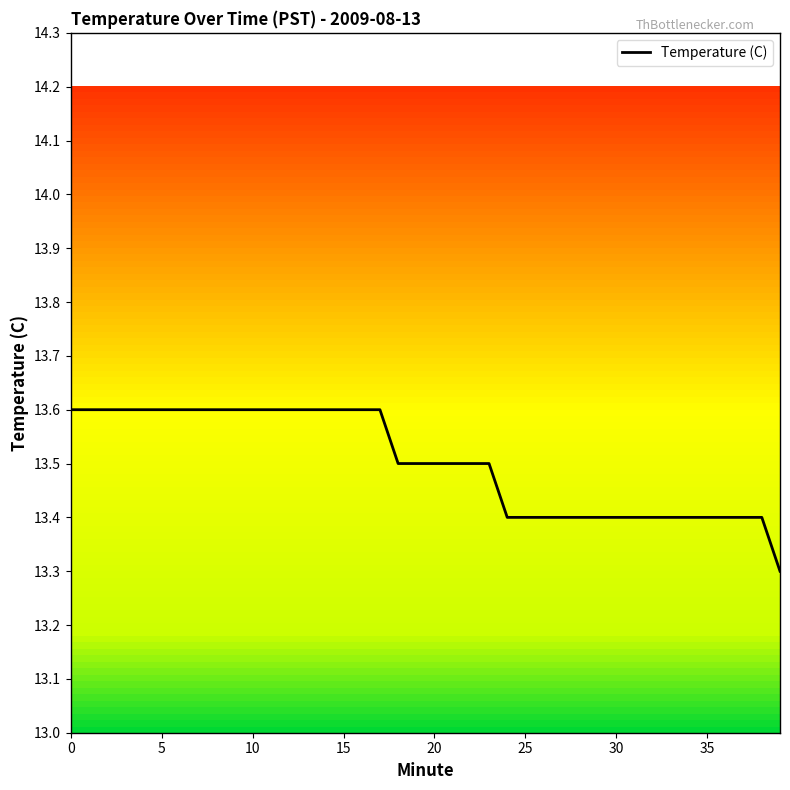

What is the difference between the second highest and minimum values?

0.3